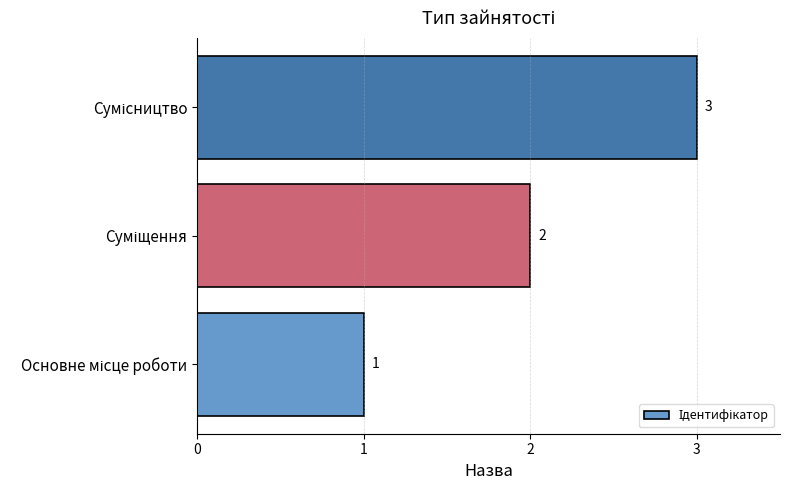

How many values are between 1 and 3?

3